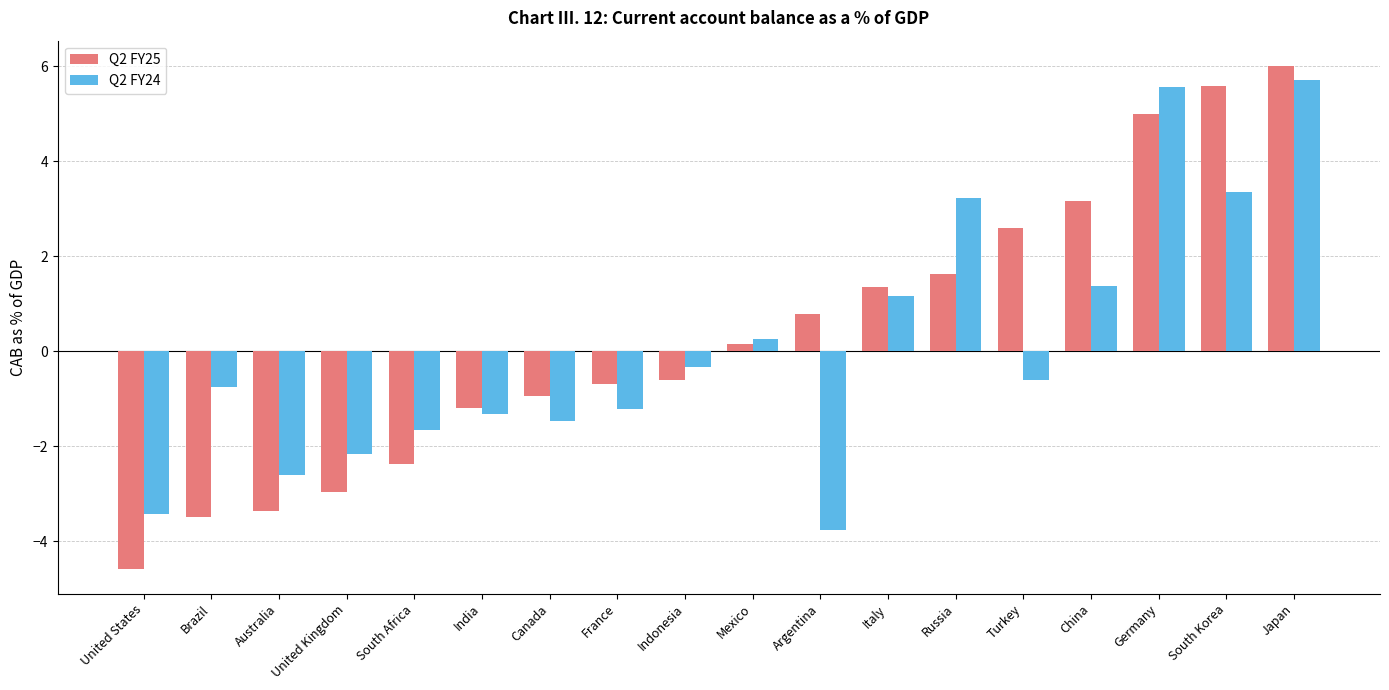

Which label corresponds to the smallest value in the chart?

United States